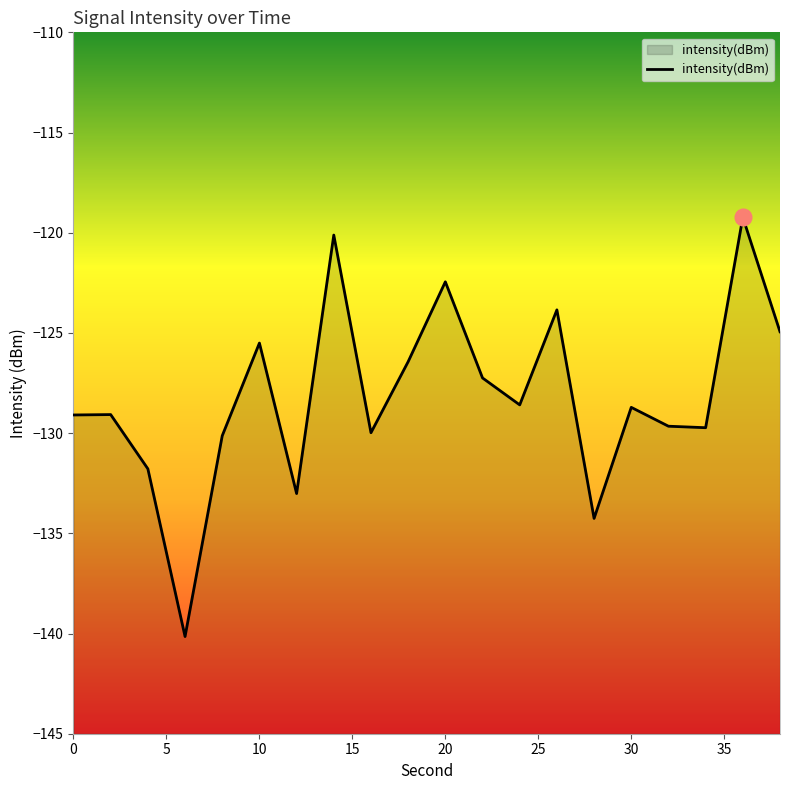

Is it true that the value at 24 is -225.9?

False